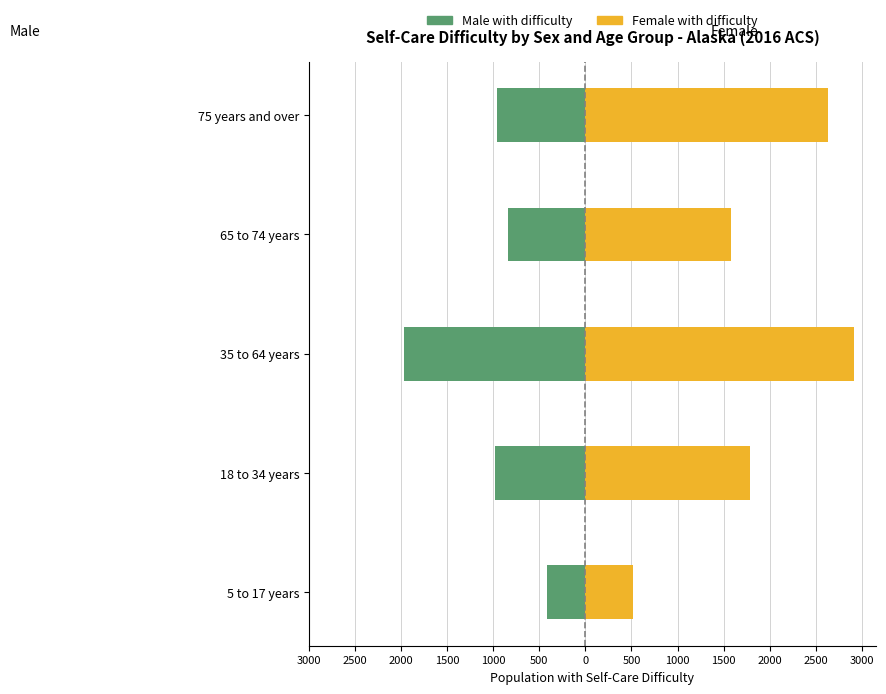

What are all the series names shown in the legend?

Male with difficulty, Female with difficulty